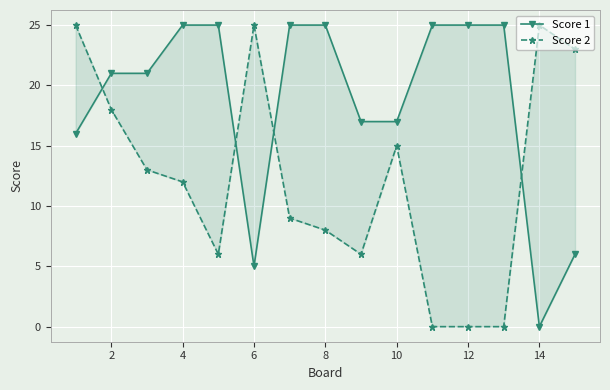

What is the value of the Score 2 point at the 5th from the left?

6